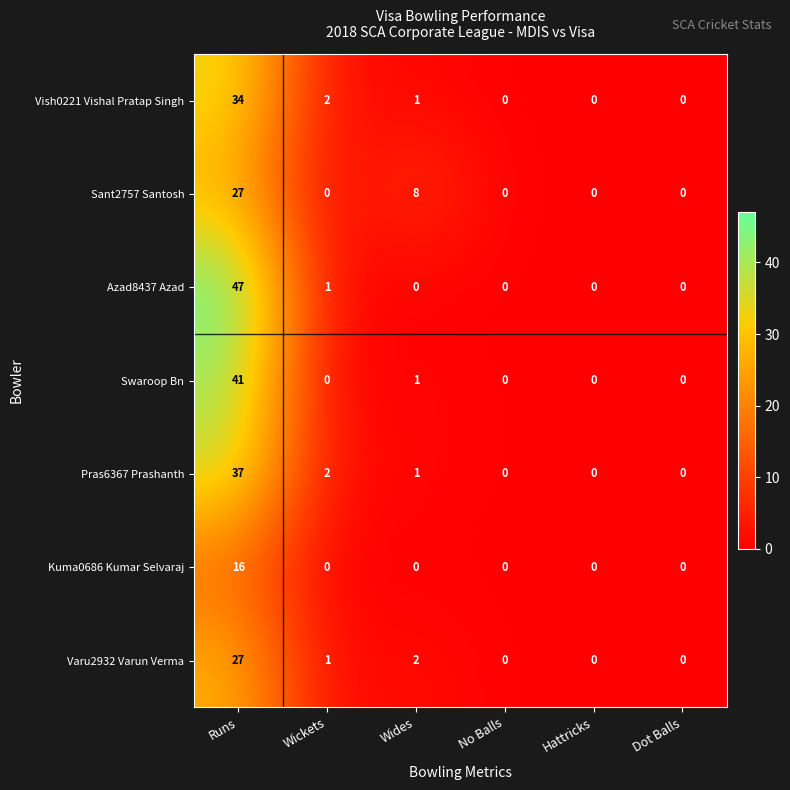

What is the maximum value shown in the chart?

47